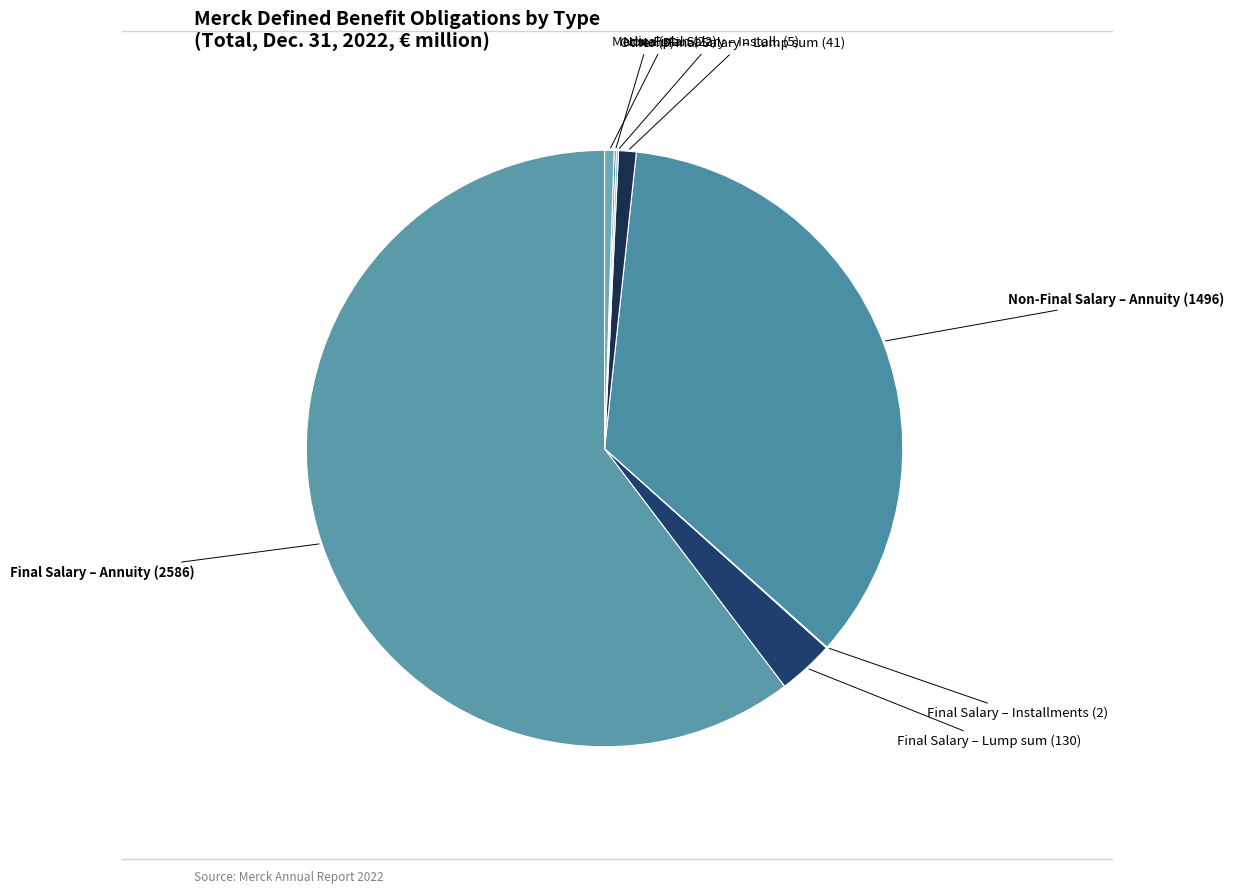

Rank the categories by value from highest to lowest.

Benefit based on final salary – Annuity, Benefit not based on final salary – Annuity, Benefit based on final salary – Lump sum, Benefit not based on final salary – Lump sum, Medical plan, Benefit not based on final salary – Installments, Other, Benefit based on final salary – Installments